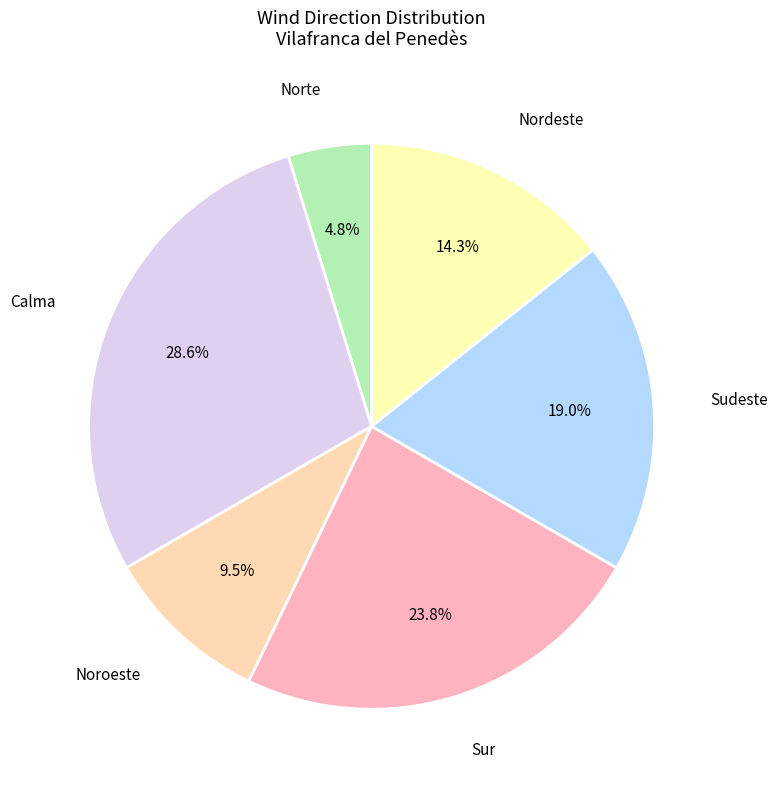

How much of the chart is everything except Sur?

76.2%